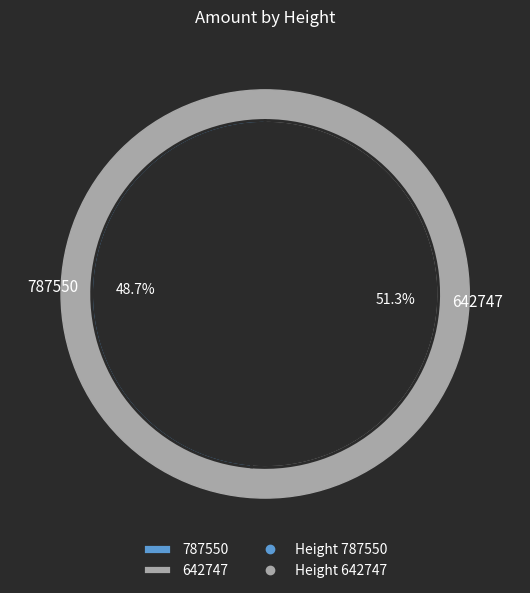

Is the sum of 642747 and 787550 greater than half?

Yes